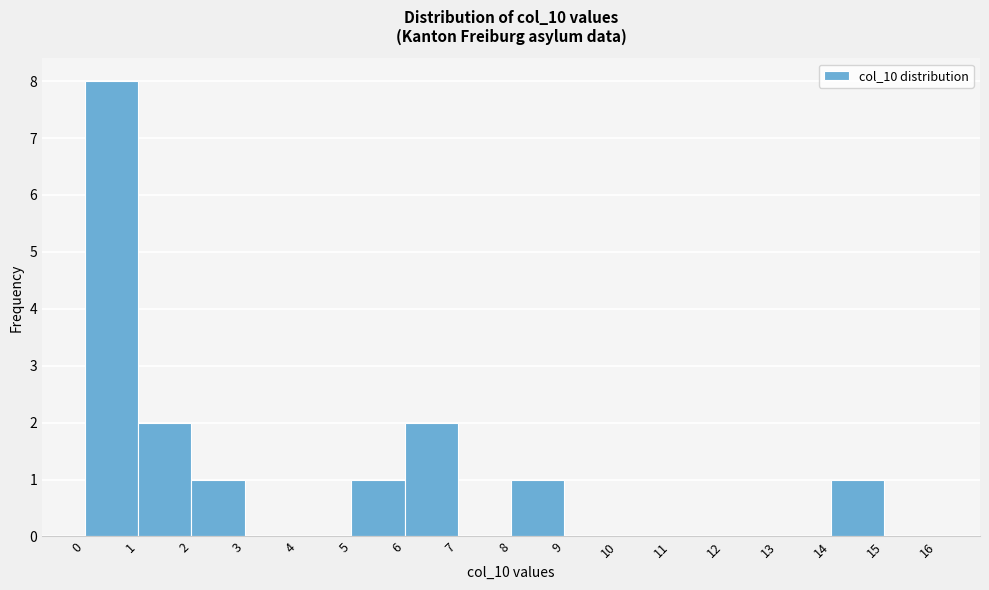

How tall is the bar that spans 5 to 6 on the x-axis? The values are not printed on the chart, so give them approximately, as read against the axis.

1